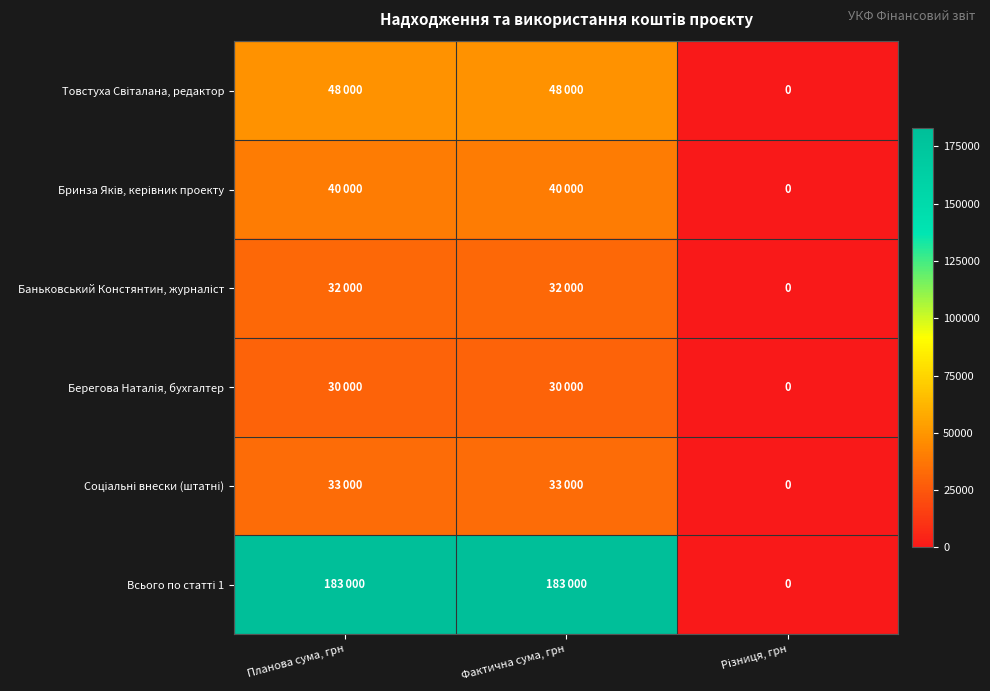

What is the sum of the Соціальні внески (штатні) values at Планова сума, грн and Різниця, грн?

33000